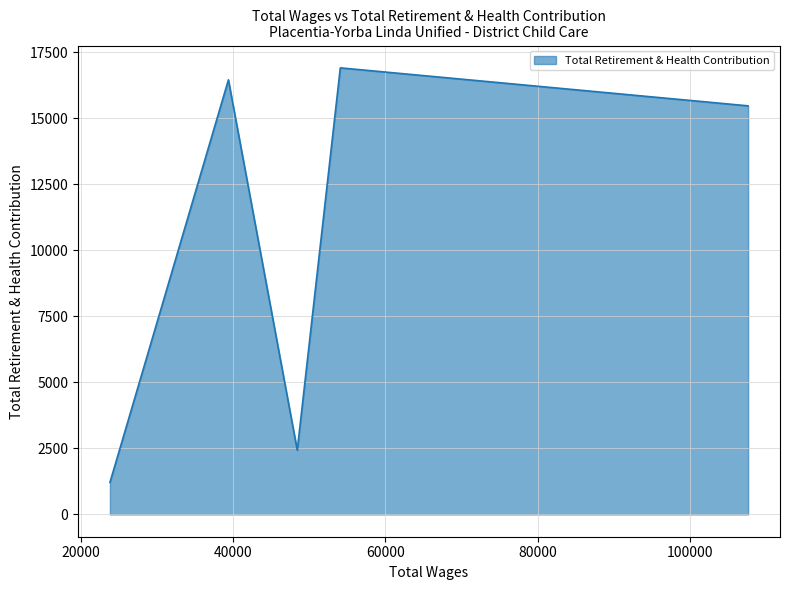

What is the difference between the maximum and minimum values?

15705